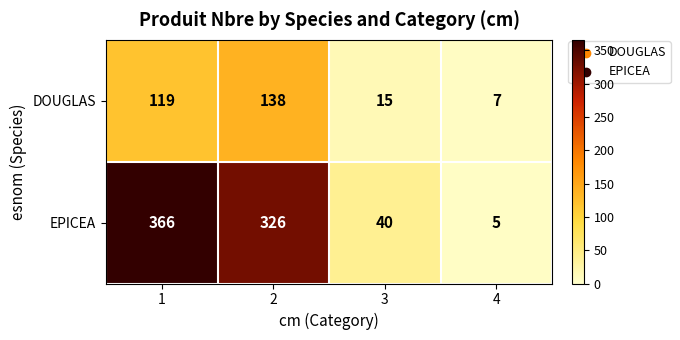

What is the average value of the DOUGLAS series?

70